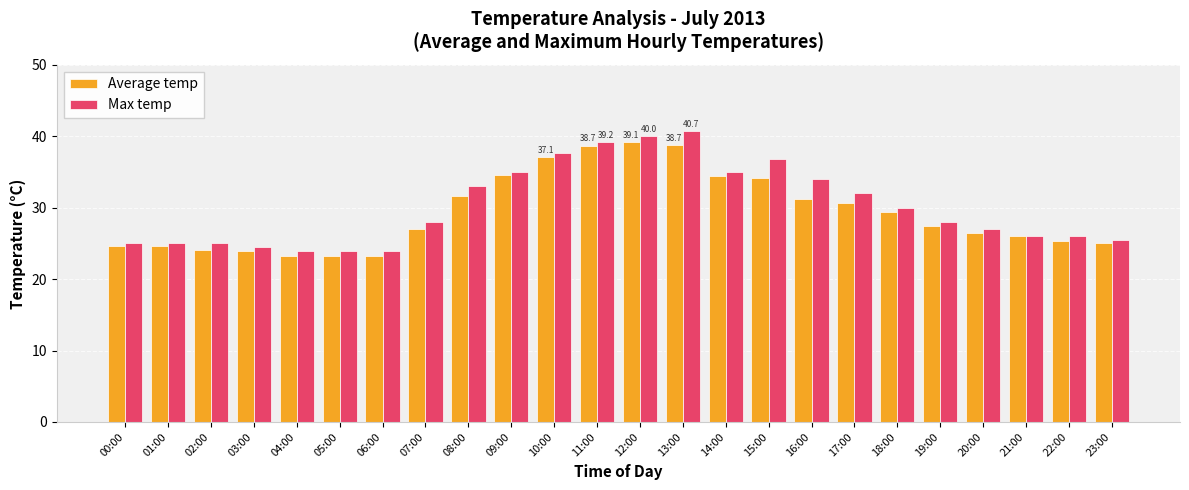

What is the lowest value of the Max temp series?

24.0